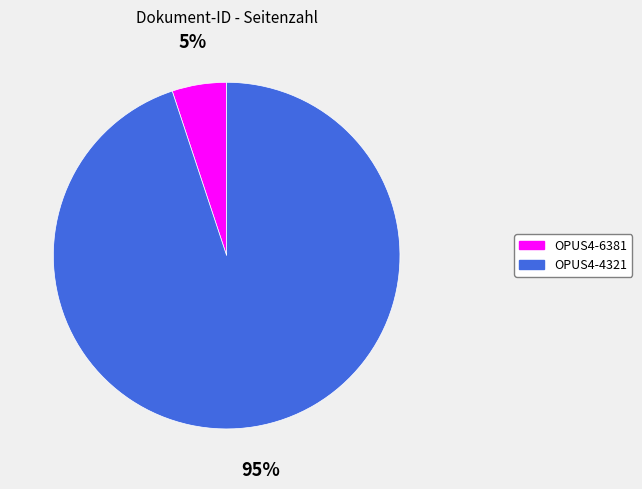

To the nearest percent, what is the combined percentage of OPUS4-6381 and OPUS4-4321?

100%